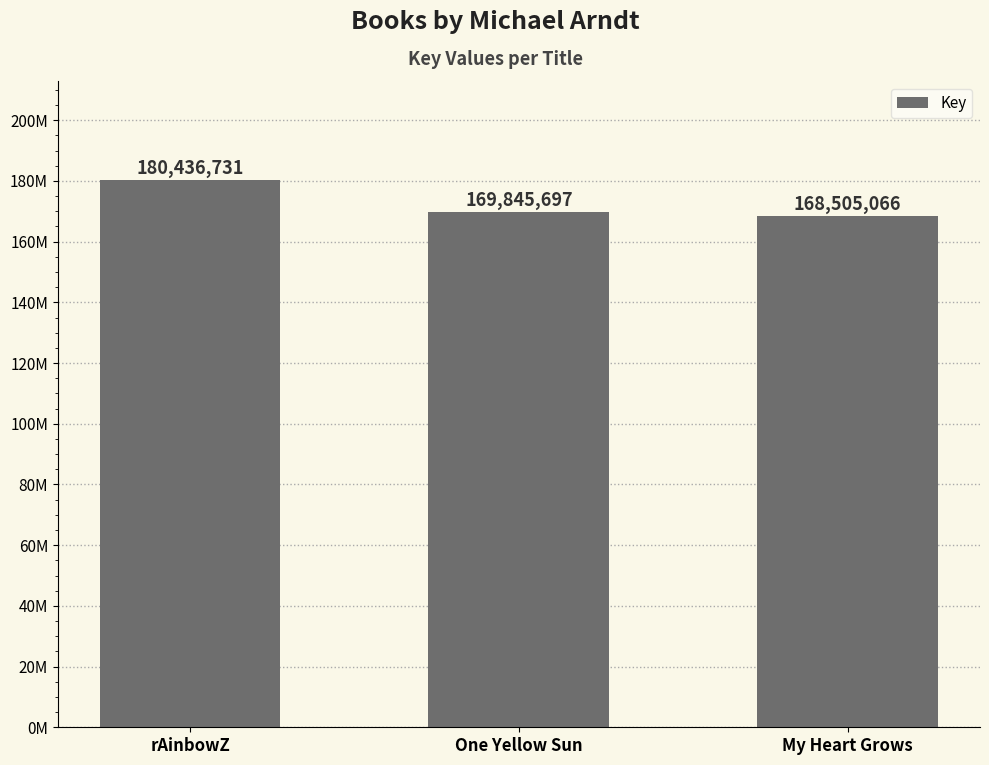

List the labels in order of value, largest first.

rAinbowZ, One Yellow Sun, My Heart Grows